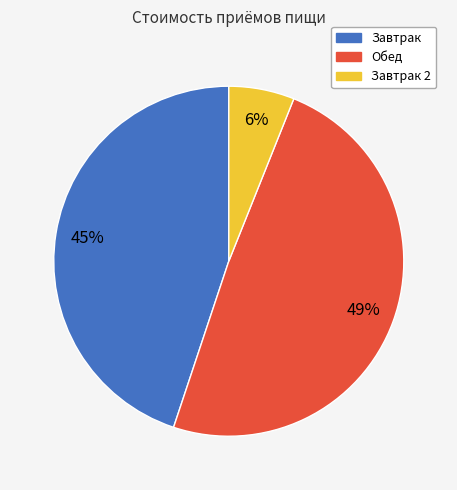

Is there a majority slice in this chart?

No